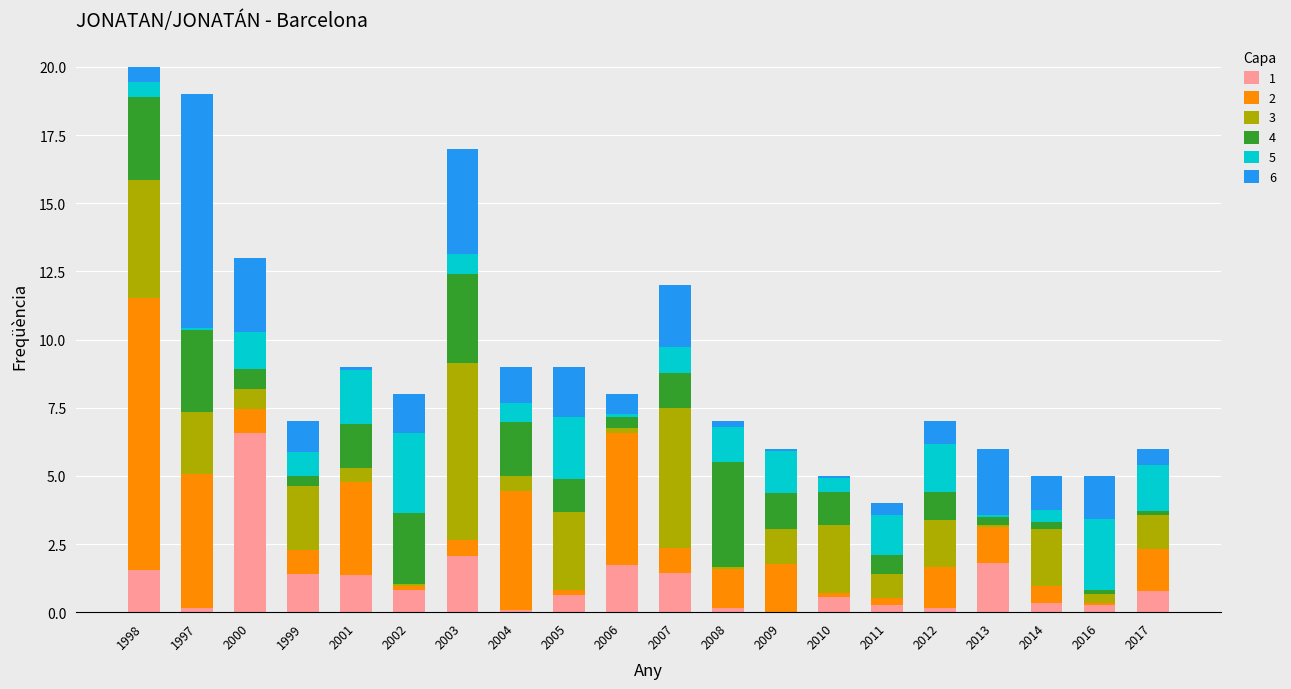

How many categories are shown in the chart?

20